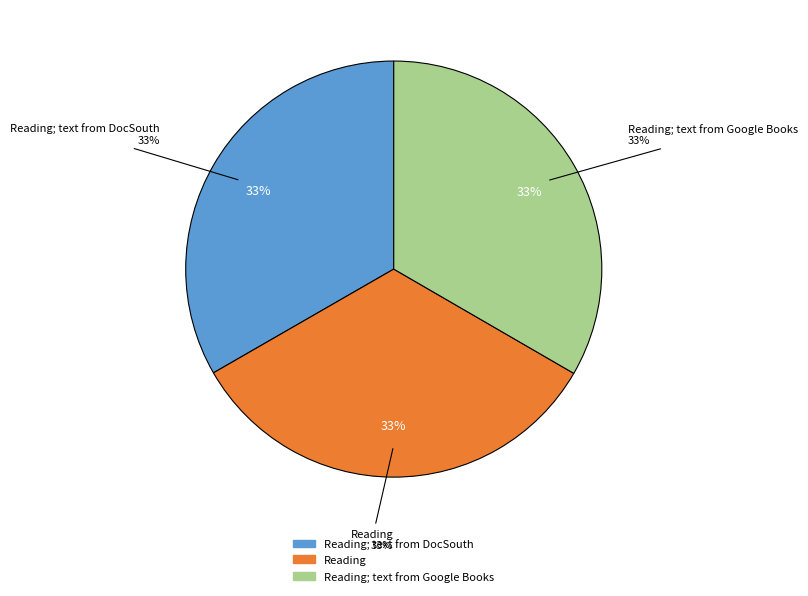

How many segments does this pie chart have?

3